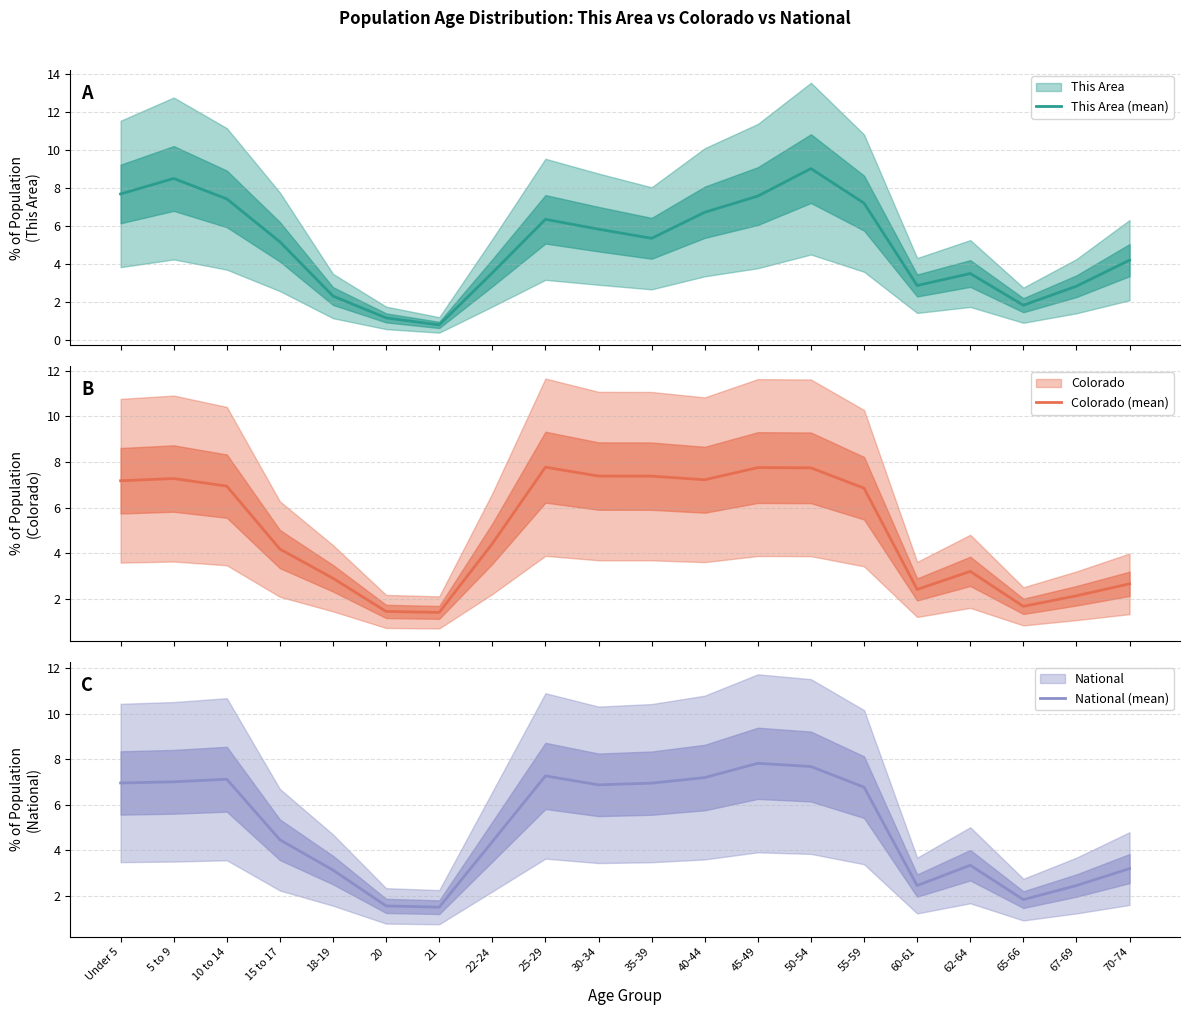

Between which two adjacent categories do Colorado (mean) and National (mean) first intersect?

5 to 9 and 10 to 14